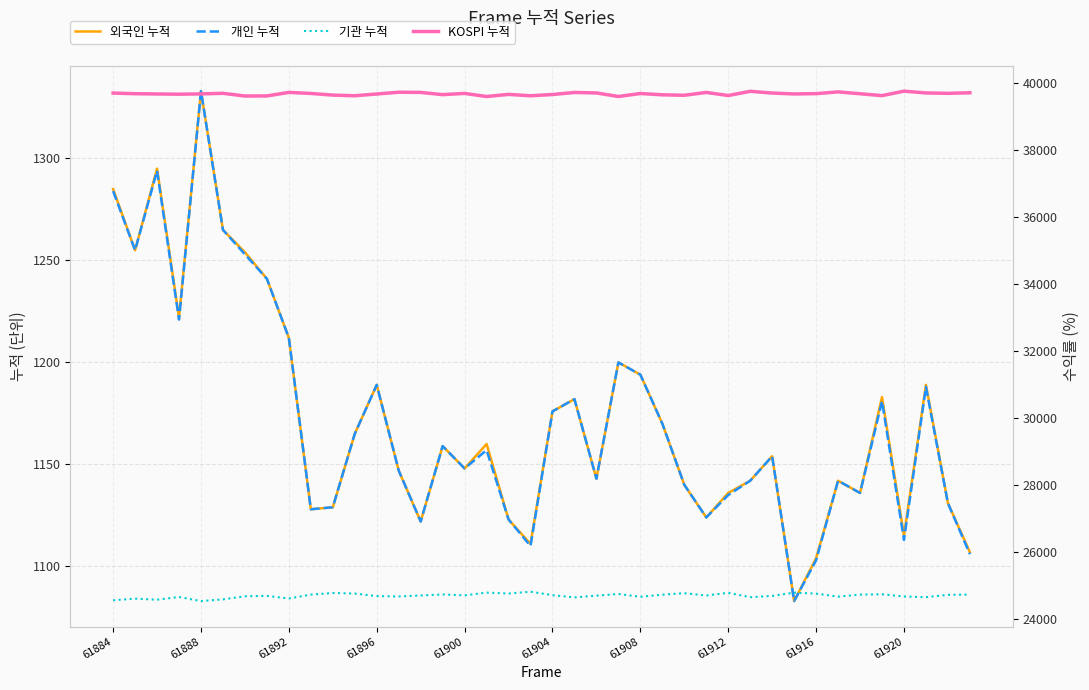

Reading right to left, what are all the values shown in this chart?

col_515 (val1): 1107	1131	1189	1115	1183	1136	1142	1104	1083	1154	1142	1136	1124	1140	1170	1194	1200	1143	1182	1176	1111	1123	1160	1148	1159	1122	1147	1189	1165	1129	1128	1212	1241	1254	1265	1333	1222	1295	1255	1285
col_516 (val2): 1106	1131	1188	1113	1181	1136	1142	1103	1083	1154	1142	1135	1124	1140	1170	1194	1200	1143	1182	1176	1110	1123	1157	1148	1159	1122	1147	1189	1165	1129	1128	1212	1241	1253	1265	1333	1221	1294	1255	1284
col_518 (lo): 24724	24717	24647	24668	24733	24724	24663	24753	24783	24685	24646	24777	24697	24766	24722	24659	24742	24693	24640	24707	24810	24756	24783	24702	24728	24698	24668	24679	24755	24772	24723	24608	24685	24674	24582	24531	24652	24572	24604	24555
col_519 (hi): 39704	39687	39699	39752	39619	39675	39730	39678	39669	39696	39747	39622	39714	39629	39643	39682	39593	39699	39713	39652	39614	39656	39592	39685	39648	39715	39720	39667	39615	39634	39684	39715	39609	39607	39688	39671	39661	39668	39676	39695